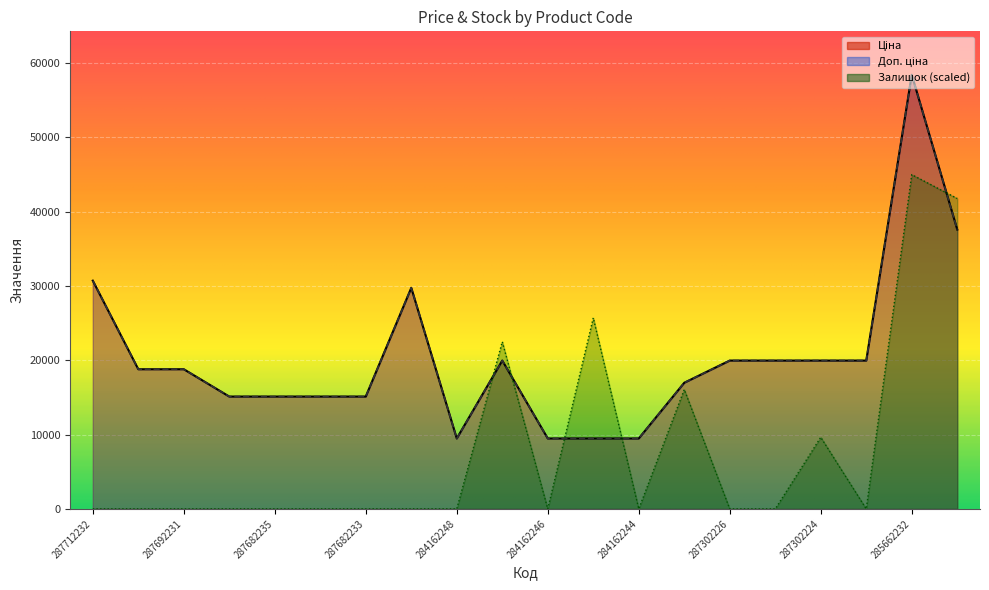

At which label is Залишок closest to 22494?

287302223